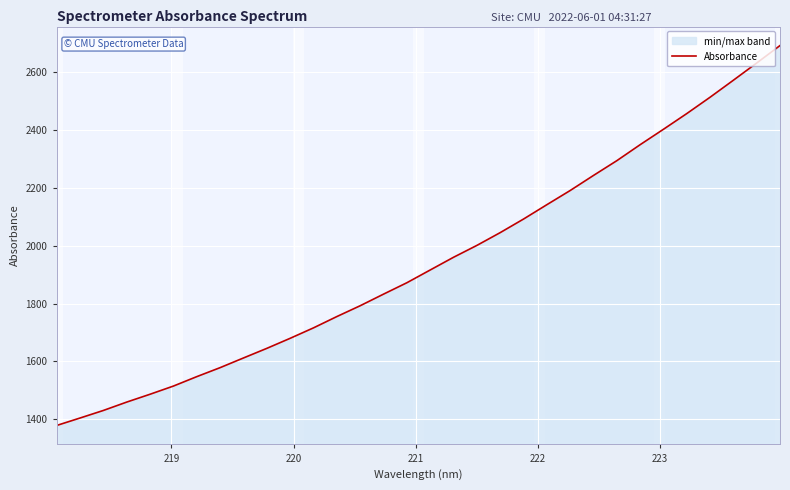

Does the chart display data point markers on the line(s)?

No